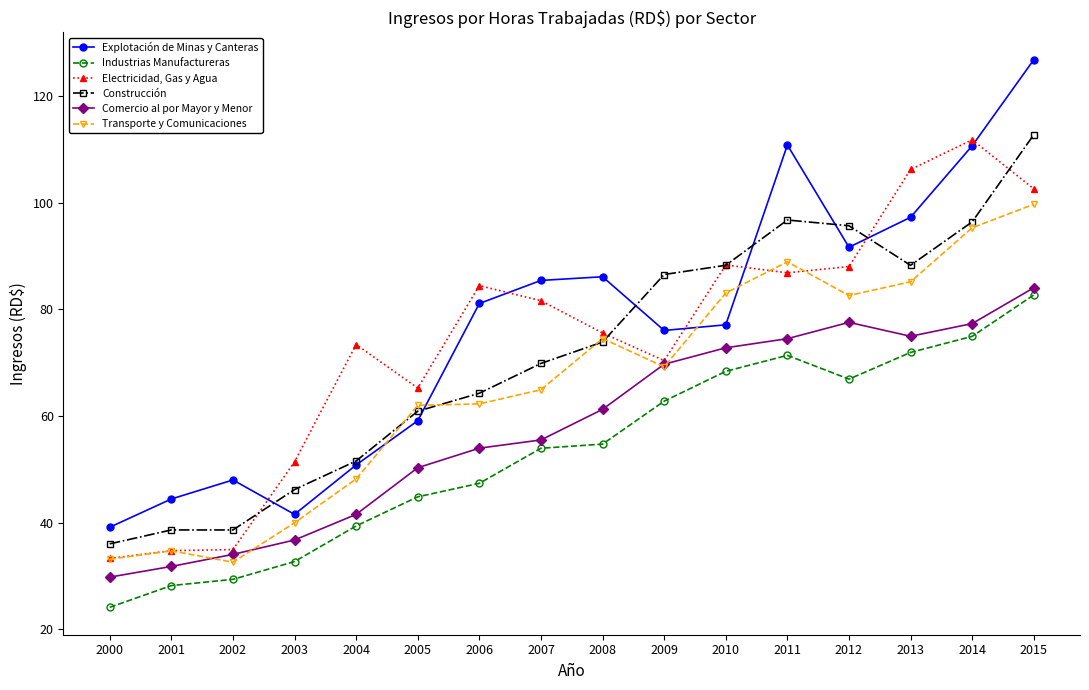

Where is the first local maximum for Comercio al por Mayor y Menor?

2012